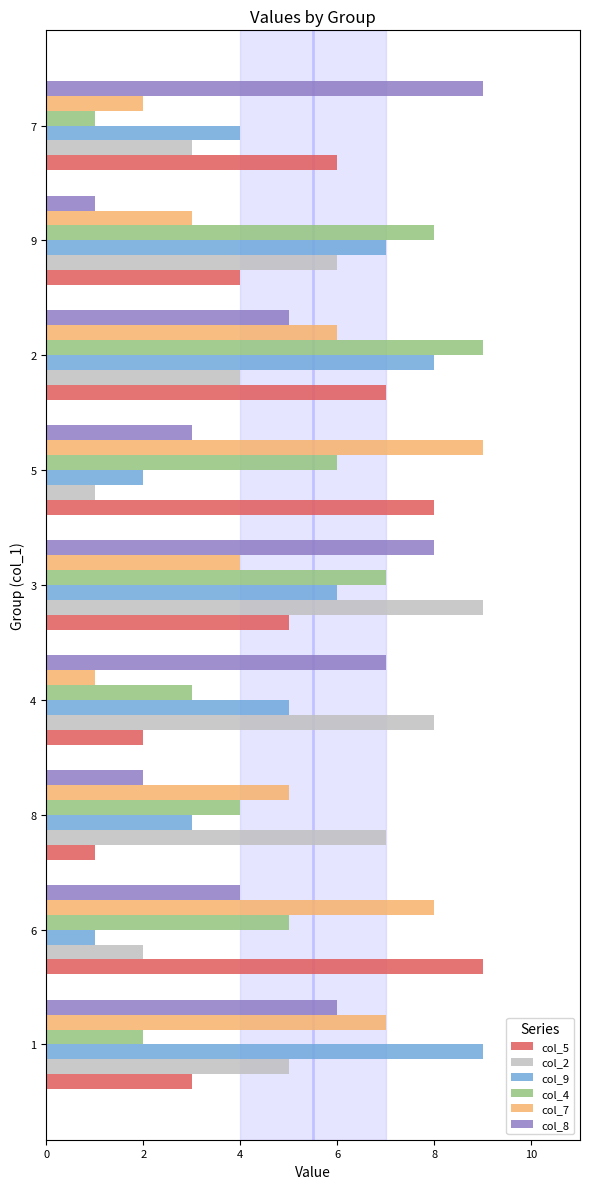

What is the greatest value displayed?

9